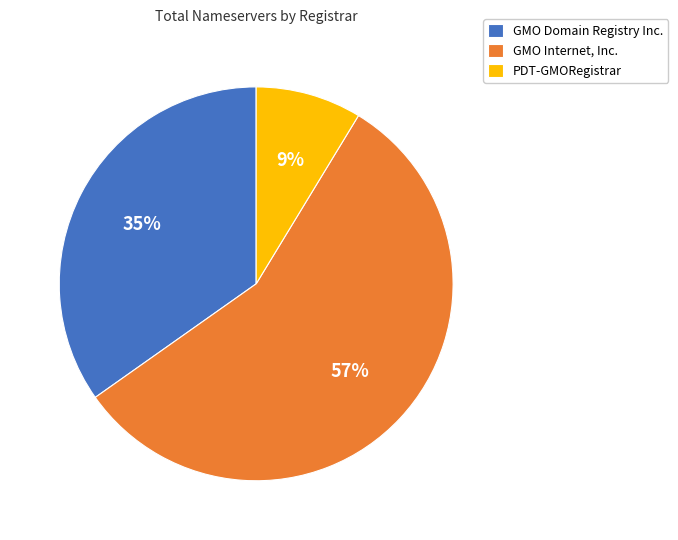

To the nearest percent, what is the average slice percentage?

33%